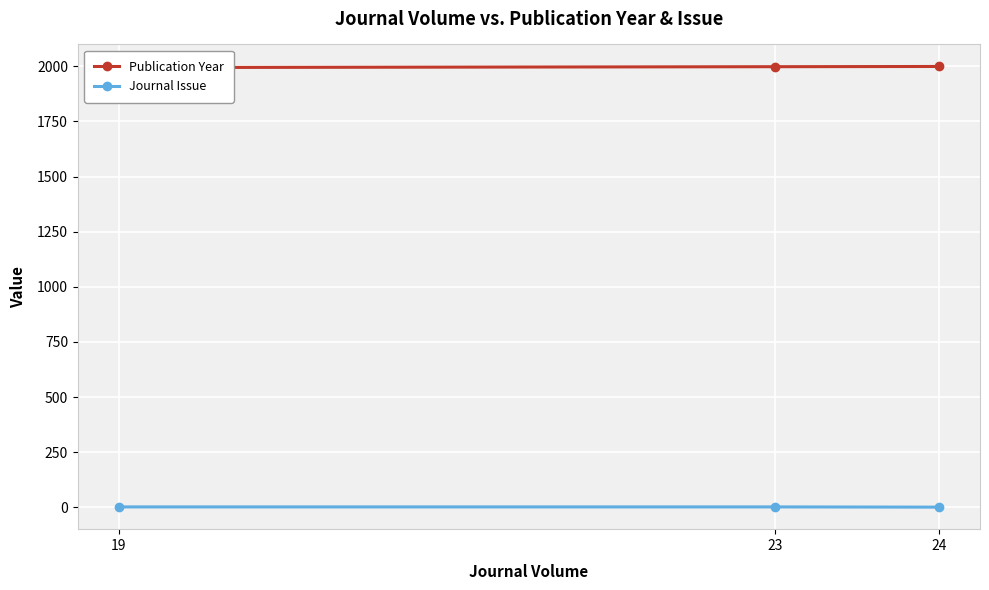

What is the spread (max minus min) of values at 23?

1996